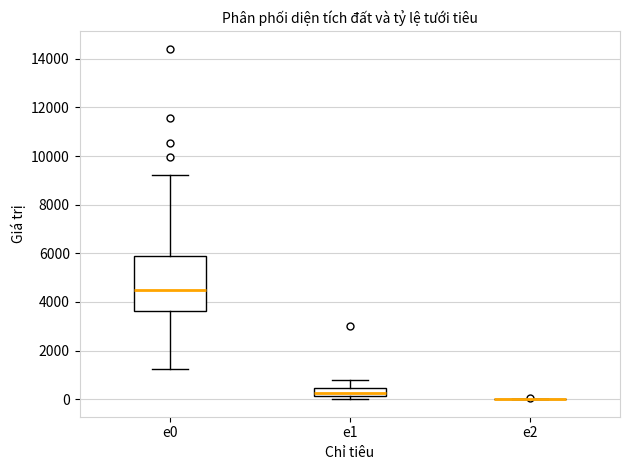

Where is the upper edge of the box for e0 on the y-axis? The values are not printed on the chart, so give them approximately, as read against the axis.

6000